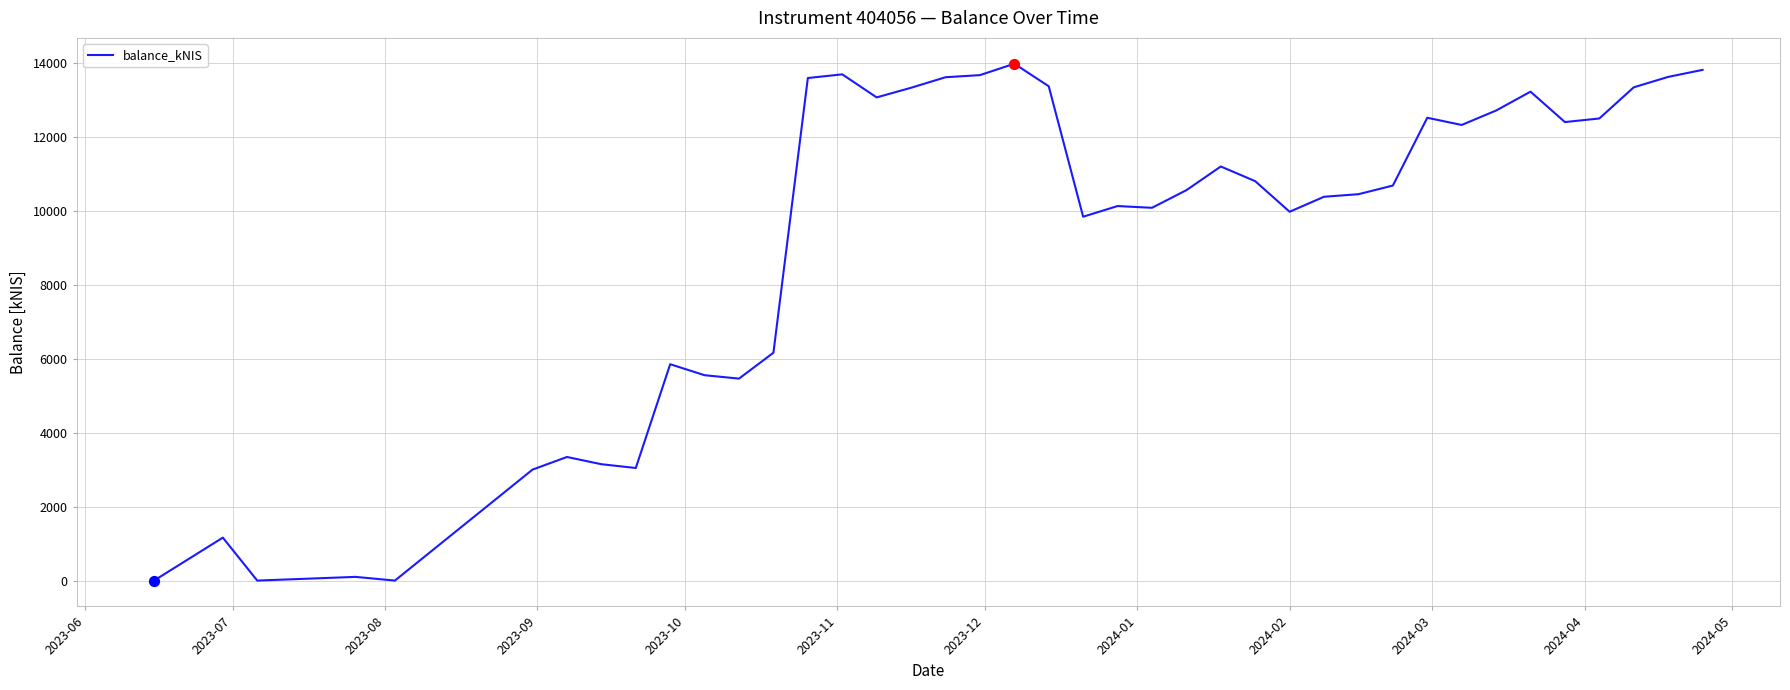

What is the difference between the maximum and minimum values?

13991.8